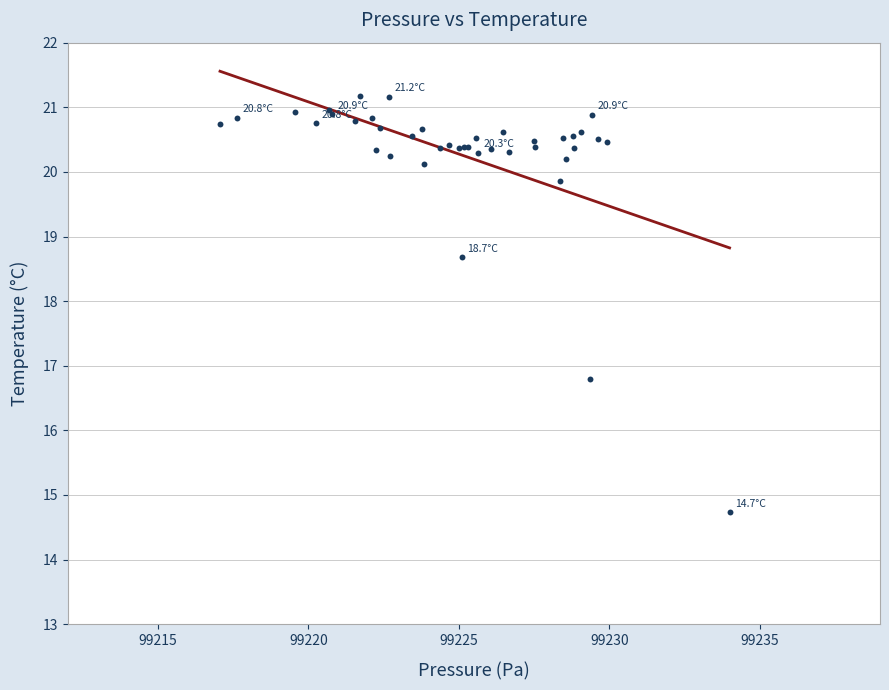

What Y value in the scatter plot is closest to 17?

16.8